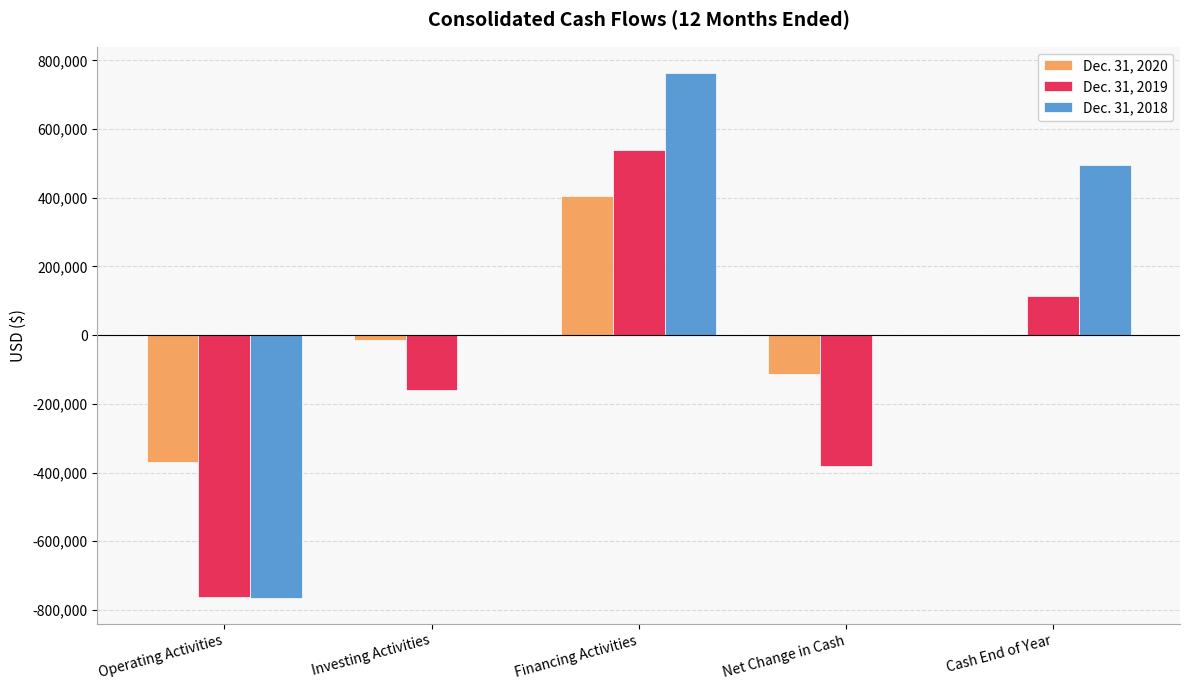

Which series has the largest total across all categories?

Dec. 31, 2018